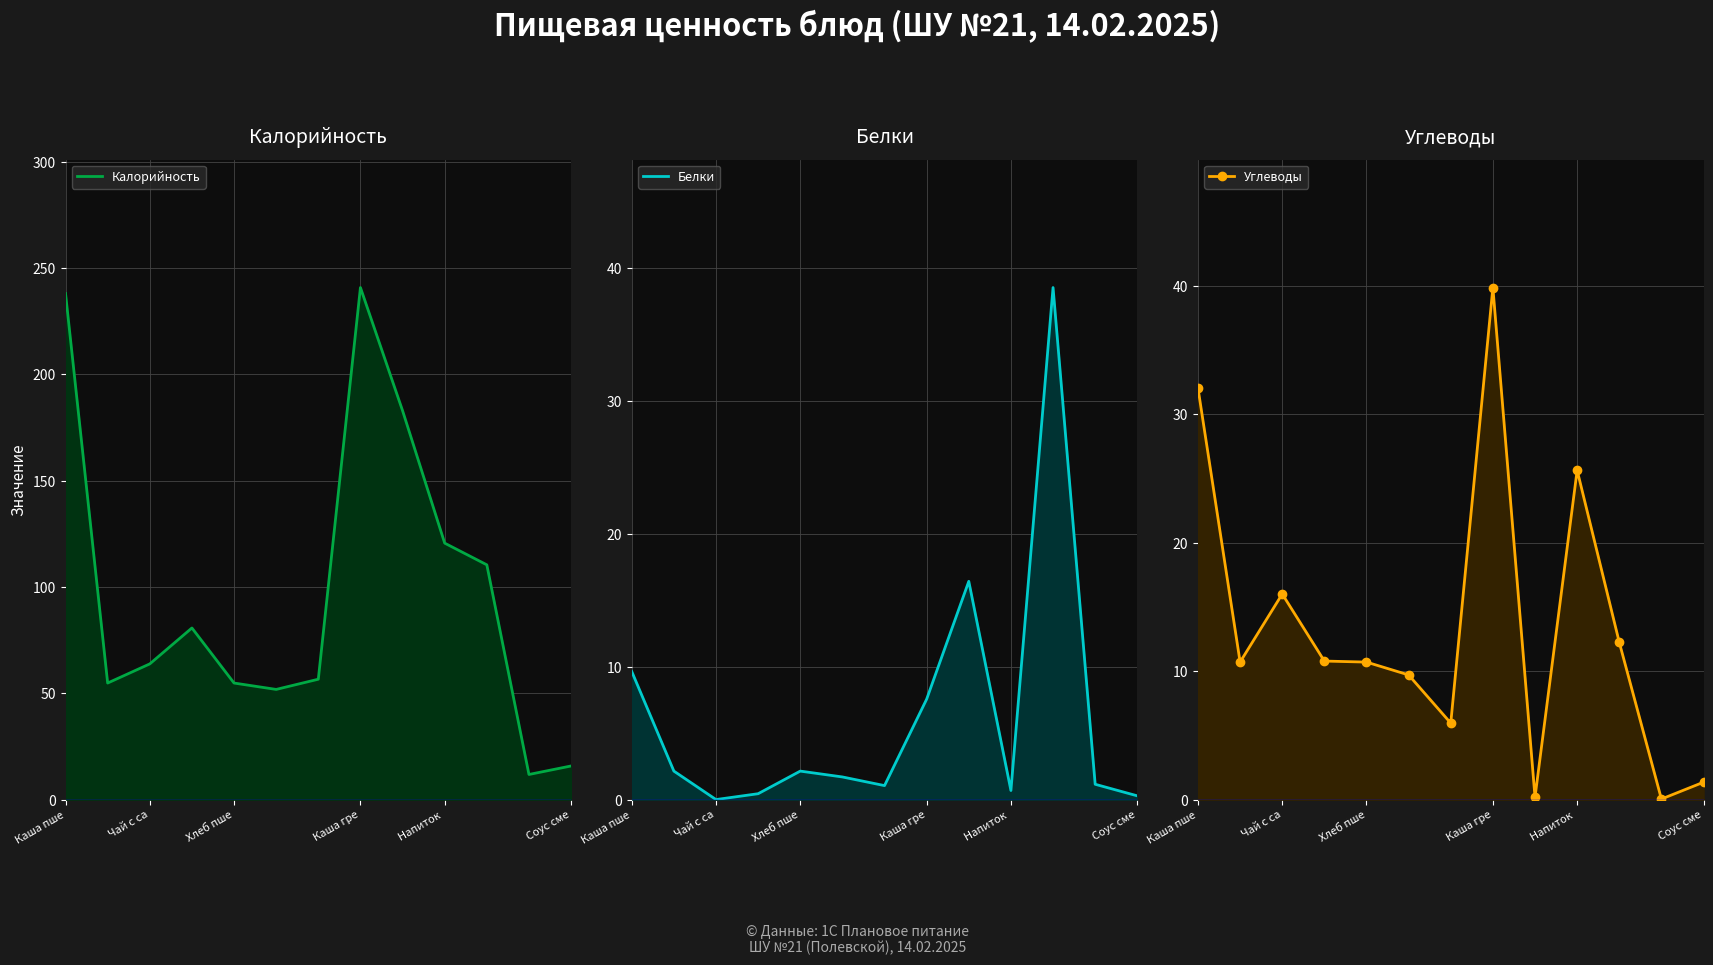

What is the highest value of the Белки series?

38.5